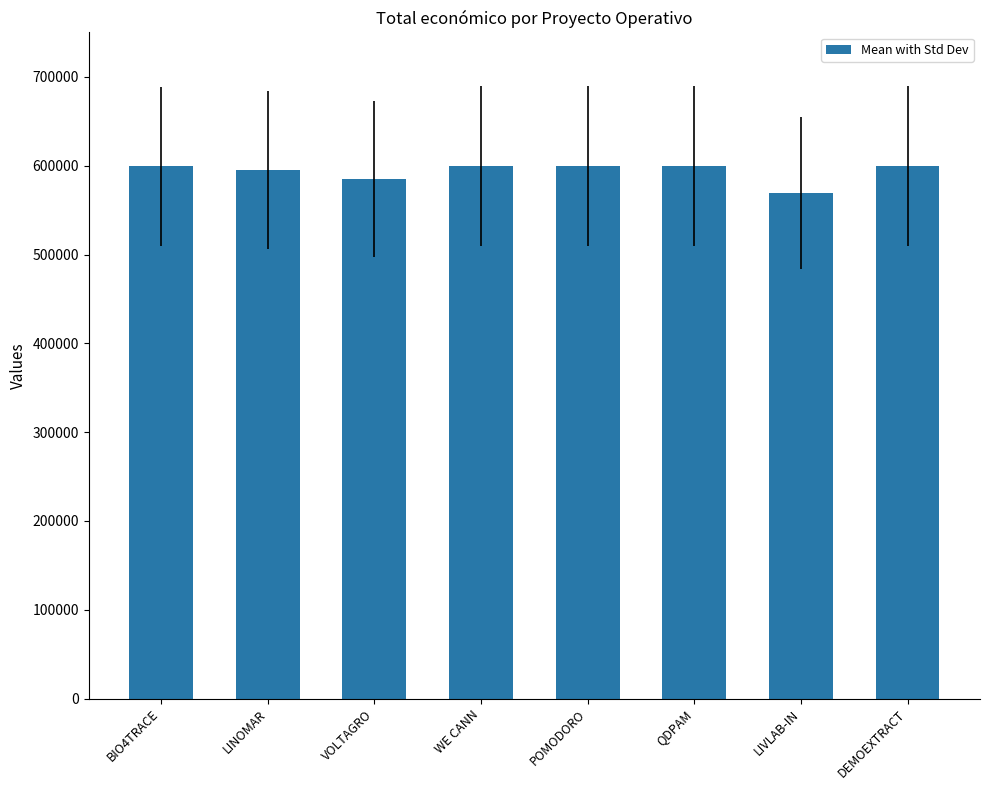

What is the difference between the values at VOLTAGRO and BIO4TRACE?

13802